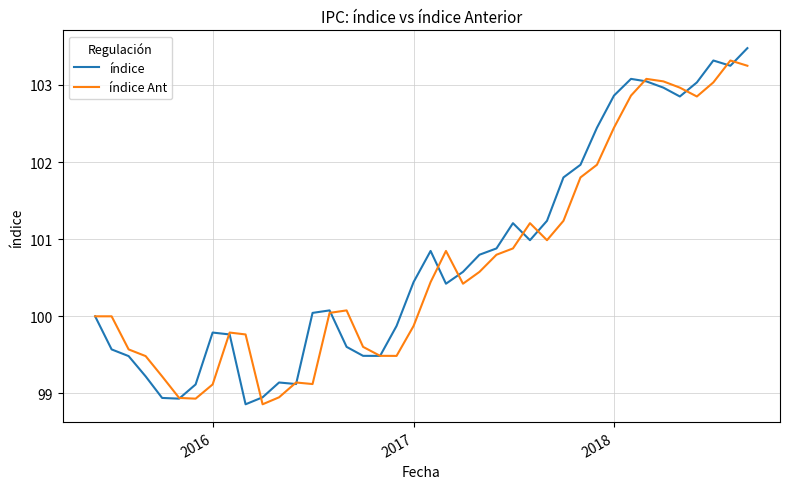

What is the maximum value shown in the chart?

103.5